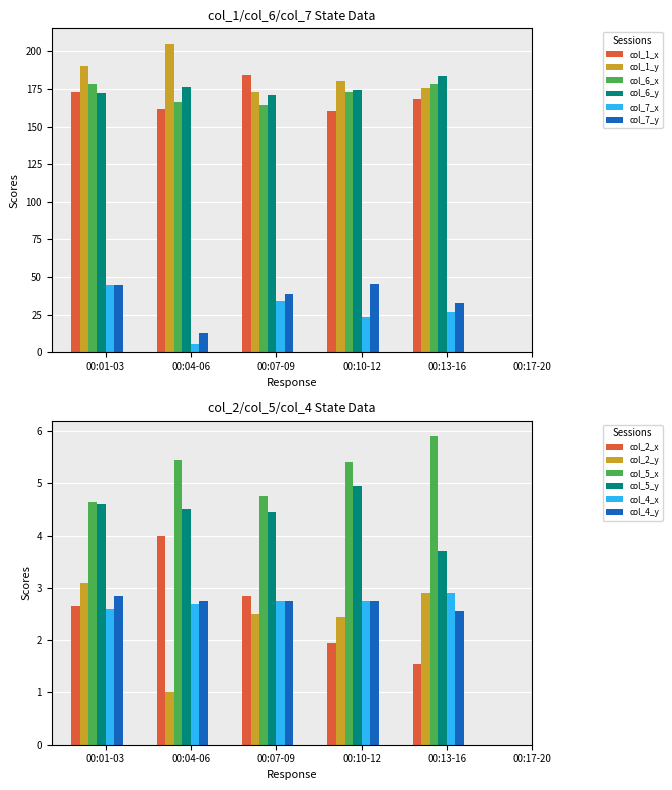

What is the value of the col_5 bar at the 15th from the left?

4.6